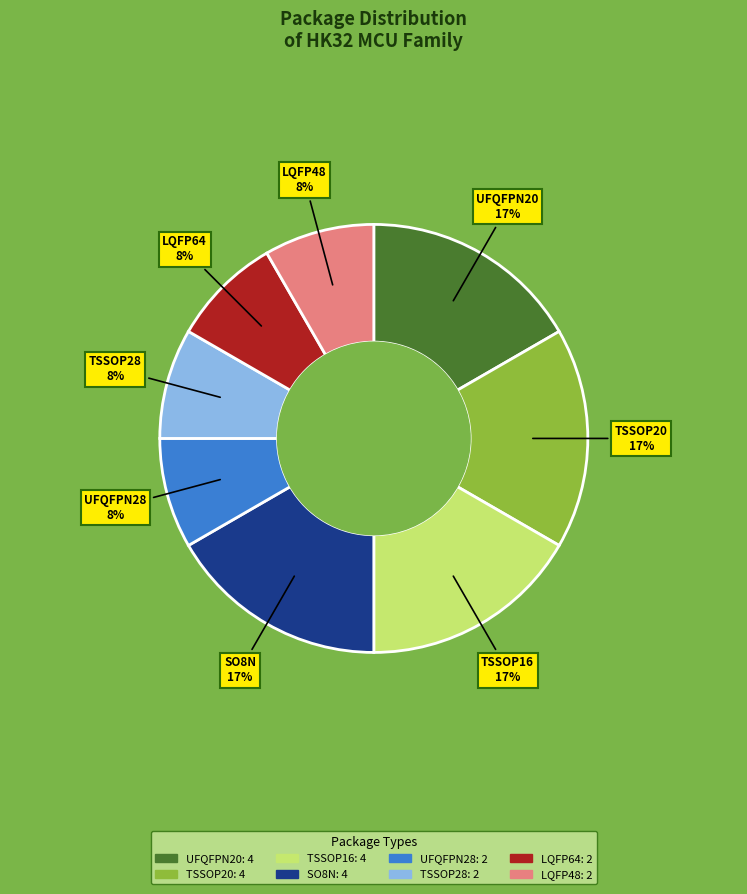

Does any single category account for the majority?

No